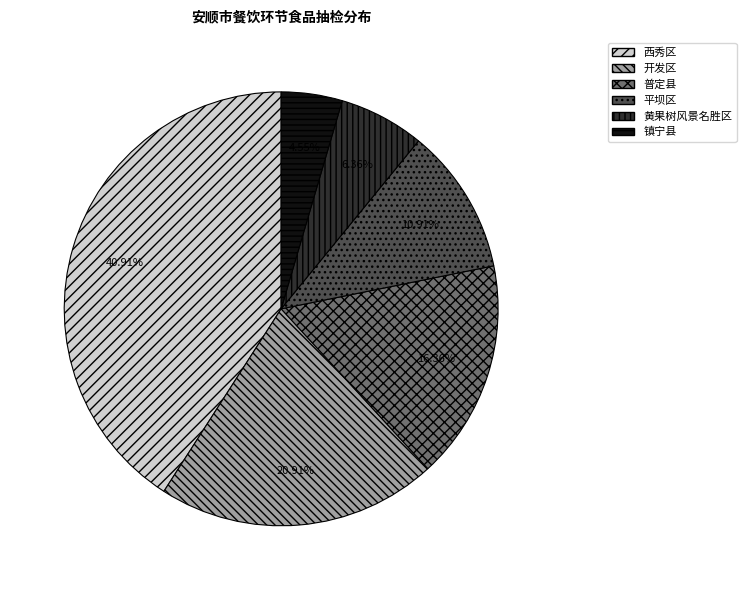

To the nearest percent, what portion does 平坝区 represent?

11%